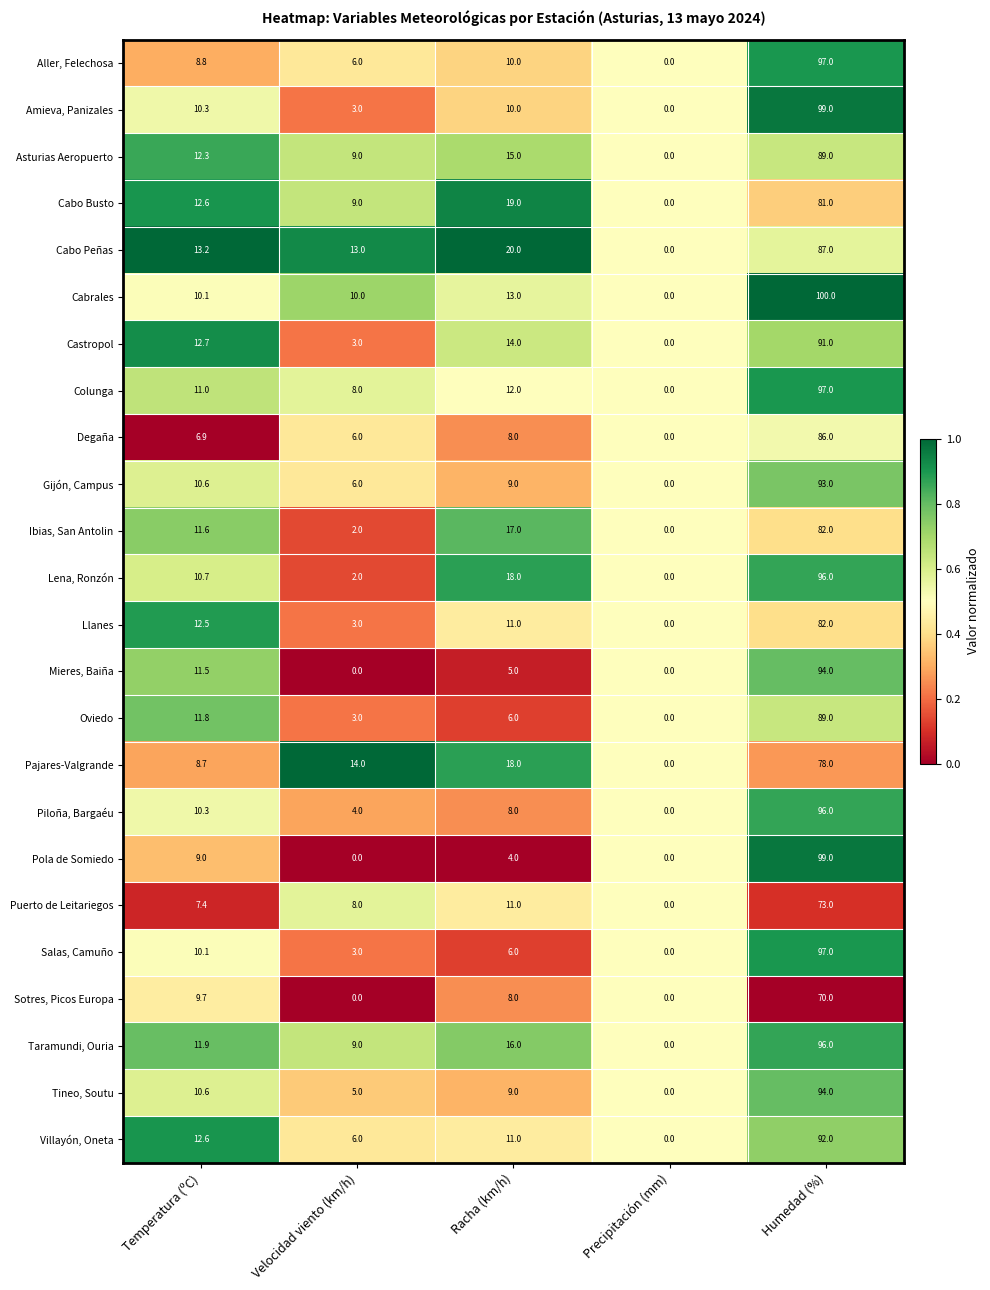

True or false: Cabrales has a value of 9.0 at Racha (km/h).

False